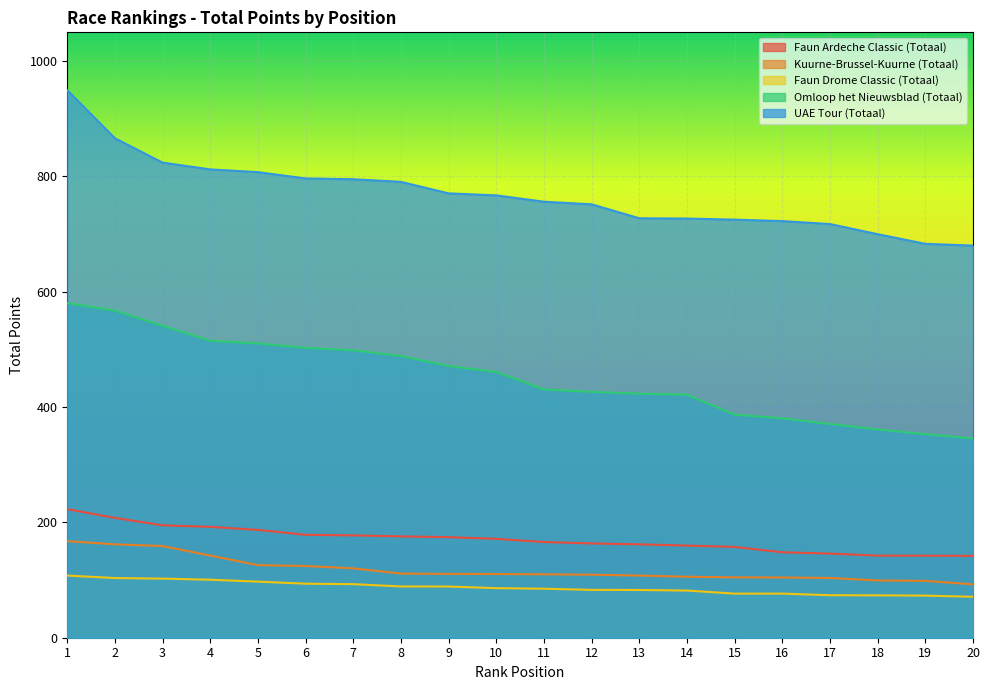

How many lines are shown in the chart?

5